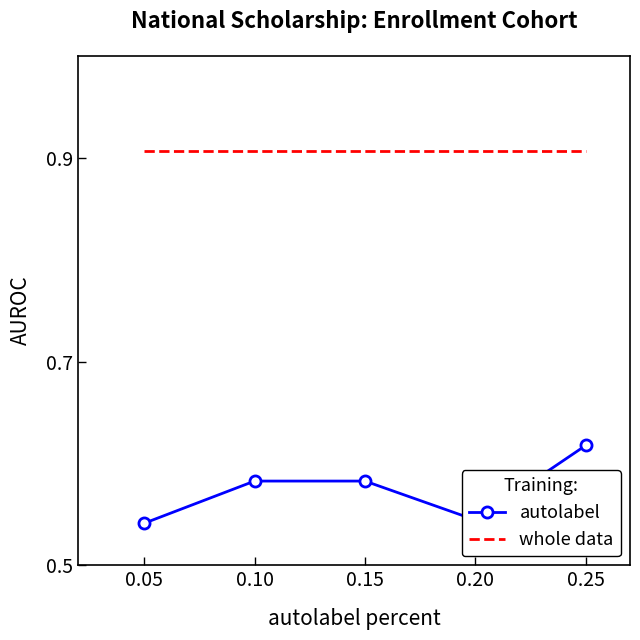

Which series has the largest total across all categories?

whole data